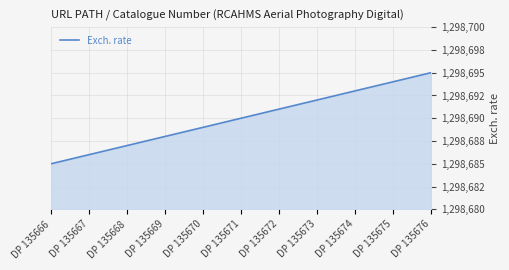

Between DP 135676 and DP 135671, which is larger?

DP 135676